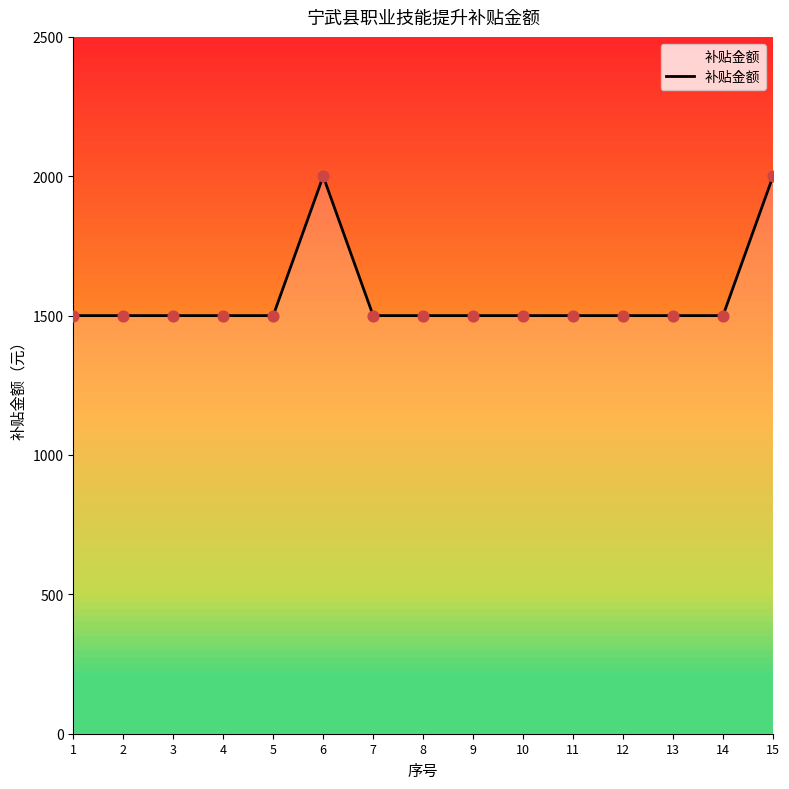

Between 15 and 3, which is larger?

15